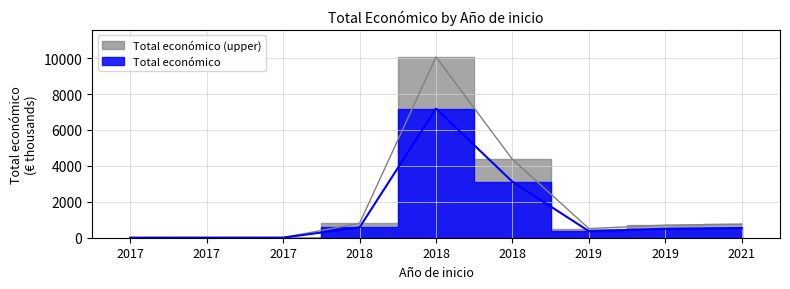

At which category does the chart reach its peak across all series?

2018